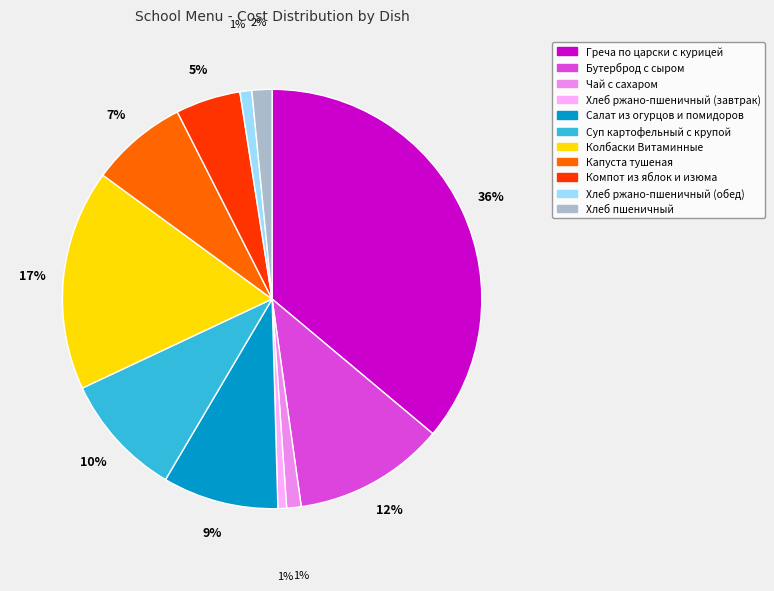

Does Суп картофельный с крупой represent more than half of the total?

No